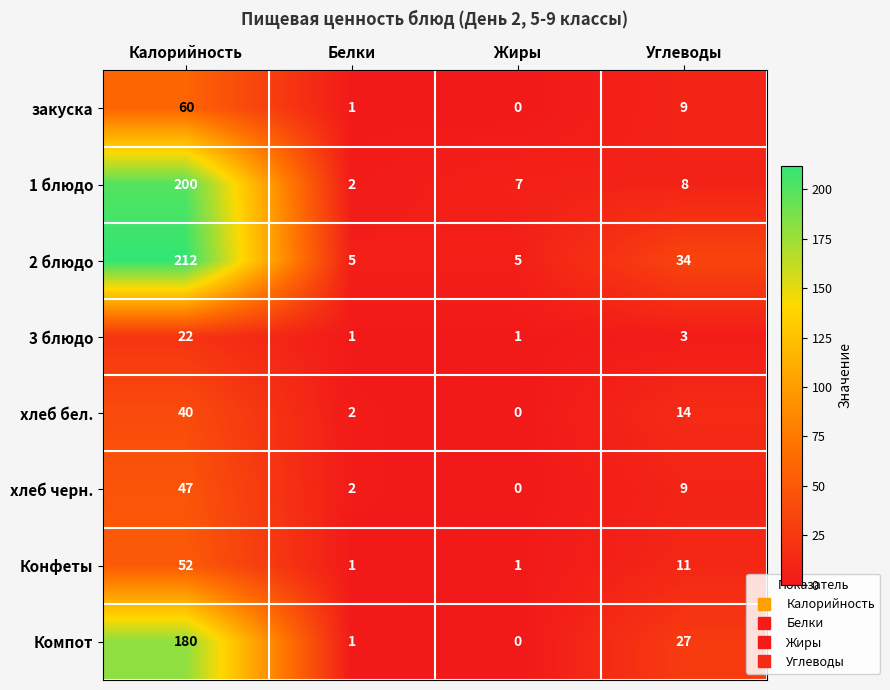

List the series in order of their peak value, lowest first.

3 блюдо, хлеб бел., хлеб черн., Конфеты, закуска, Компот, 1 блюдо, 2 блюдо